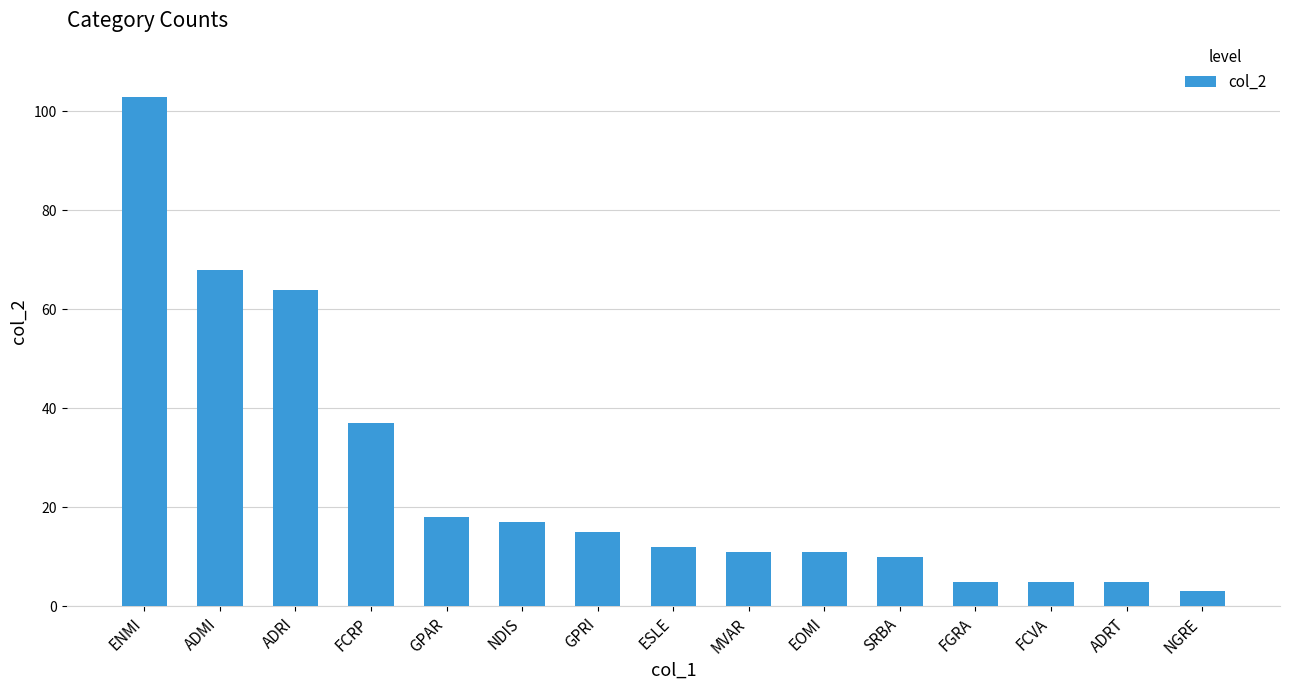

What is the greatest value displayed?

103